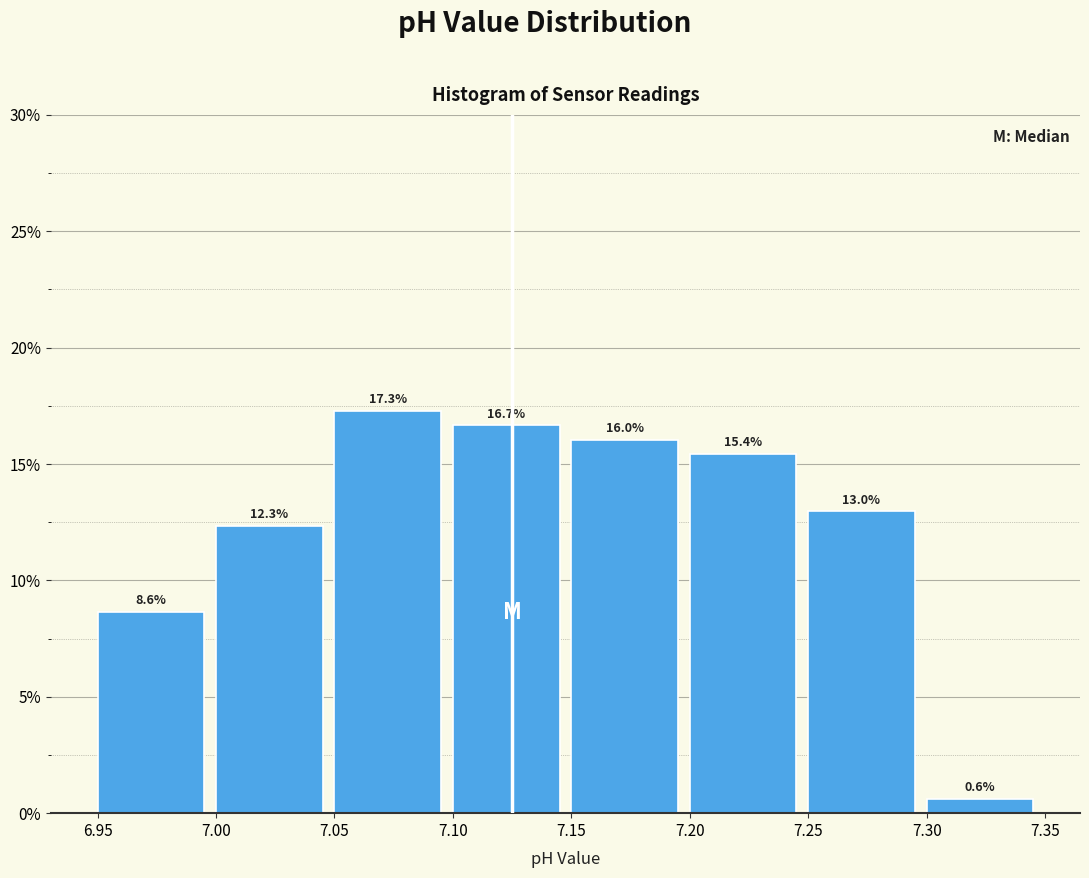

Reading left to right, list every bar in this chart as the range it spans on the x-axis followed by its height.

6.95 to 7.00: 8.6
7.00 to 7.05: 12.3
7.05 to 7.10: 17.3
7.10 to 7.15: 16.7
7.15 to 7.20: 16.0
7.20 to 7.25: 15.4
7.25 to 7.30: 13.0
7.30 to 7.35: 0.6